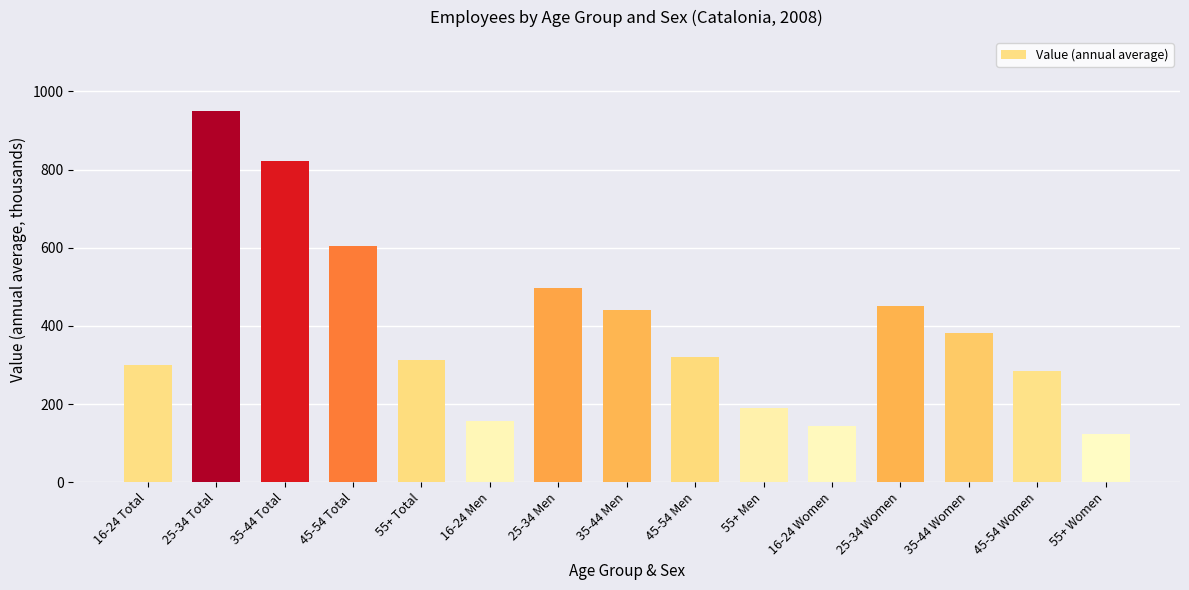

What position from the right is 16-24 Women?

5